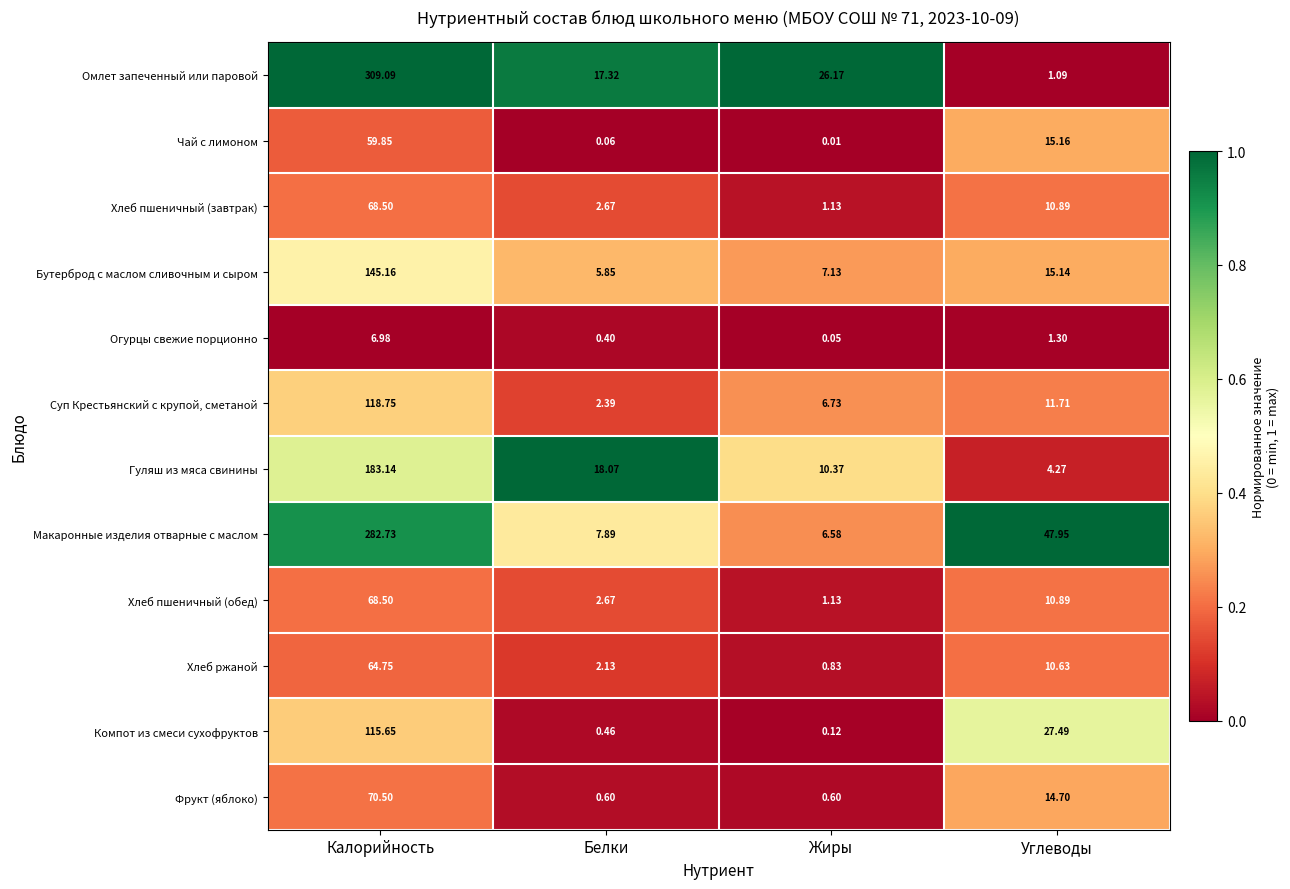

What is the maximum value shown in the chart?

309.1